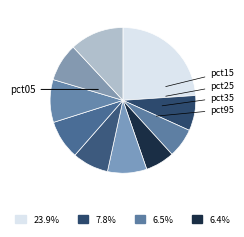

How many segments does this pie chart have?

10